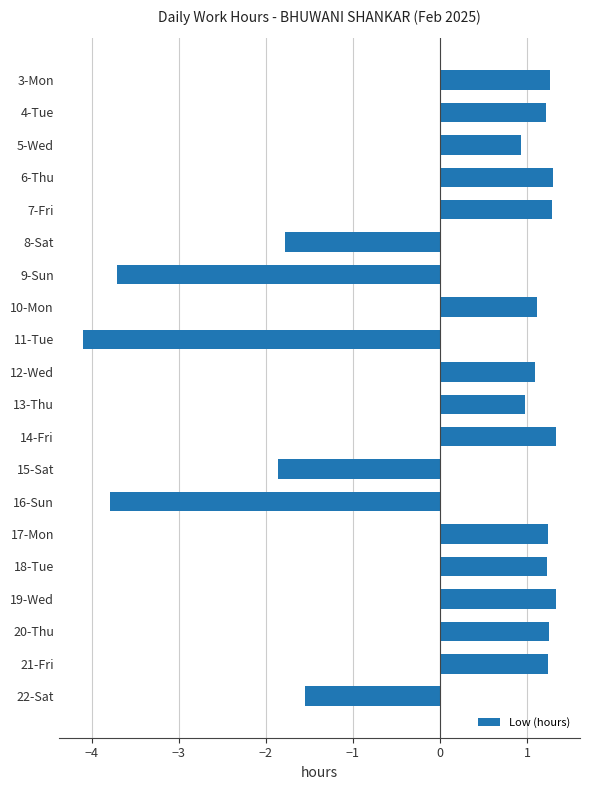

Does the chart contain stacked bars?

No